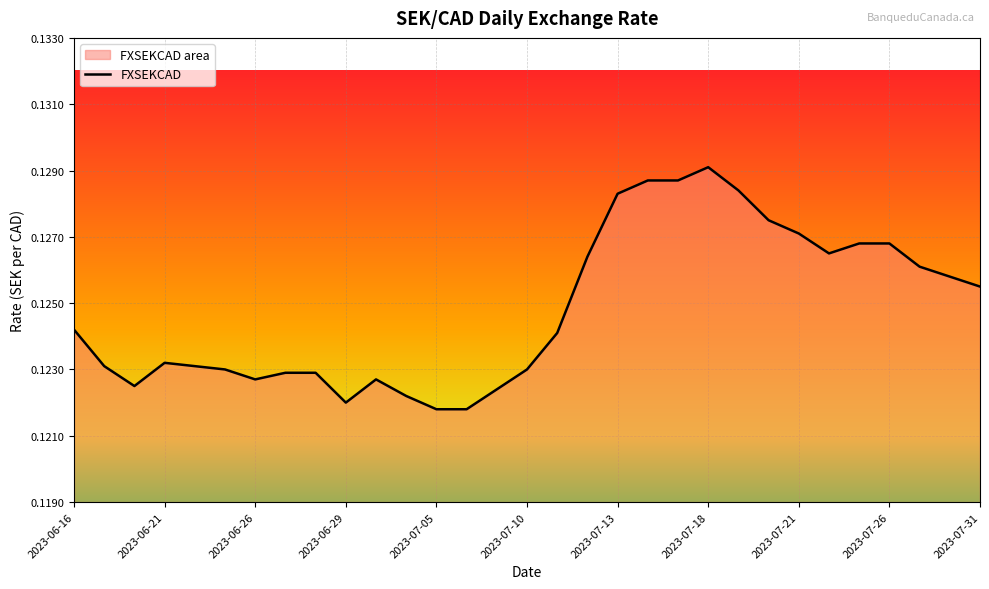

Which category has the highest value across all series?

2023-07-18